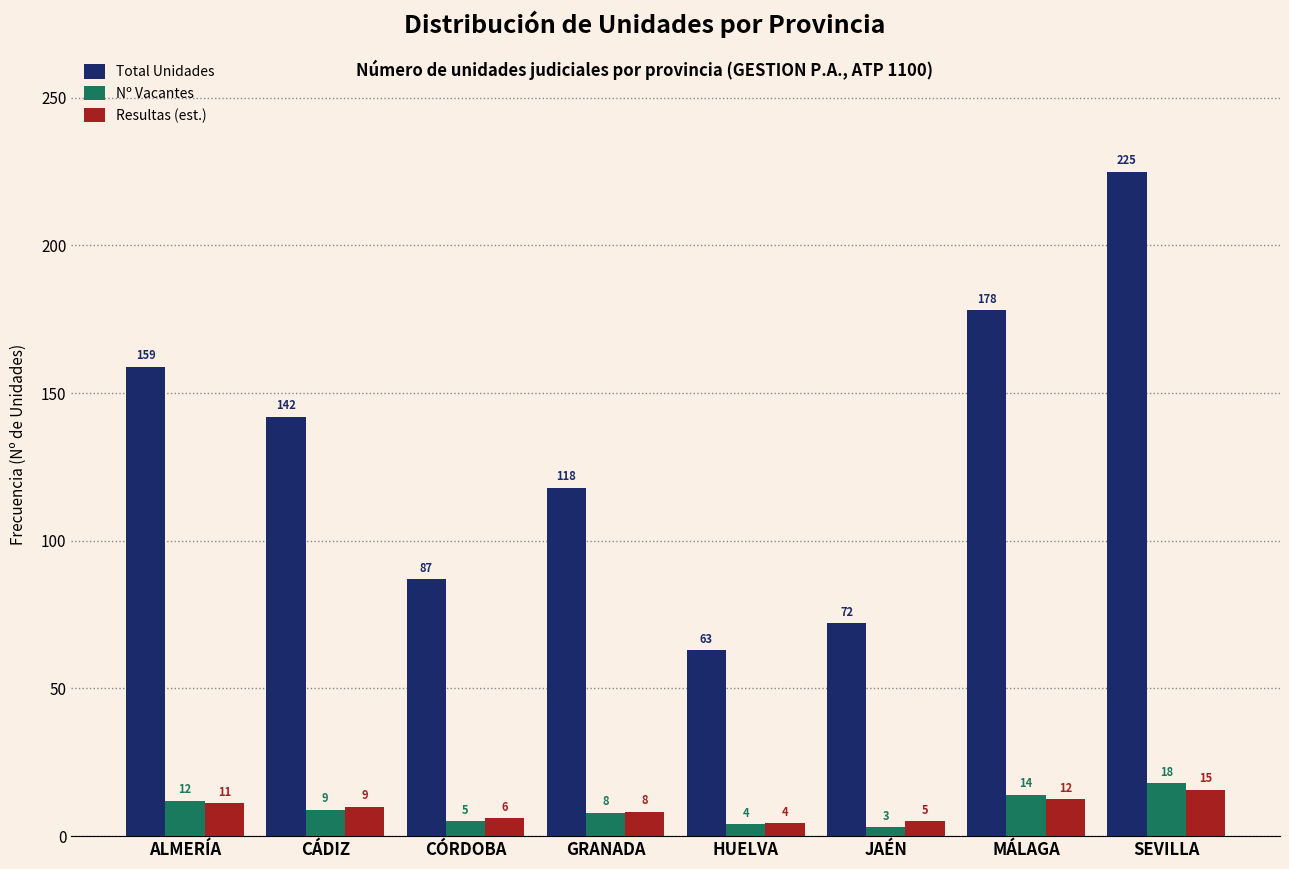

What is the sum of all Nº Vacantes values?

73.0